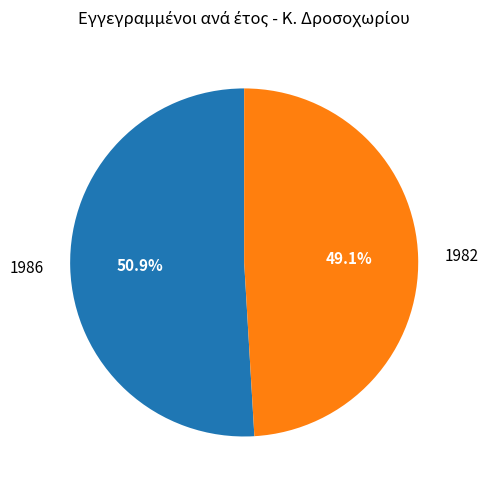

To the nearest percent, what is the average slice percentage?

50%